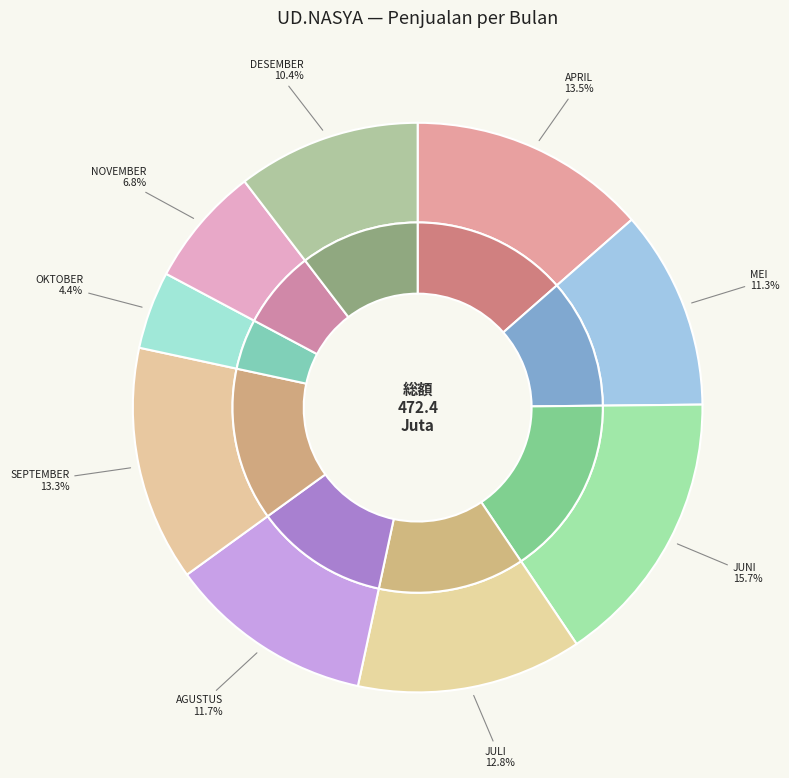

Does APRIL account for over 50% of the chart?

No